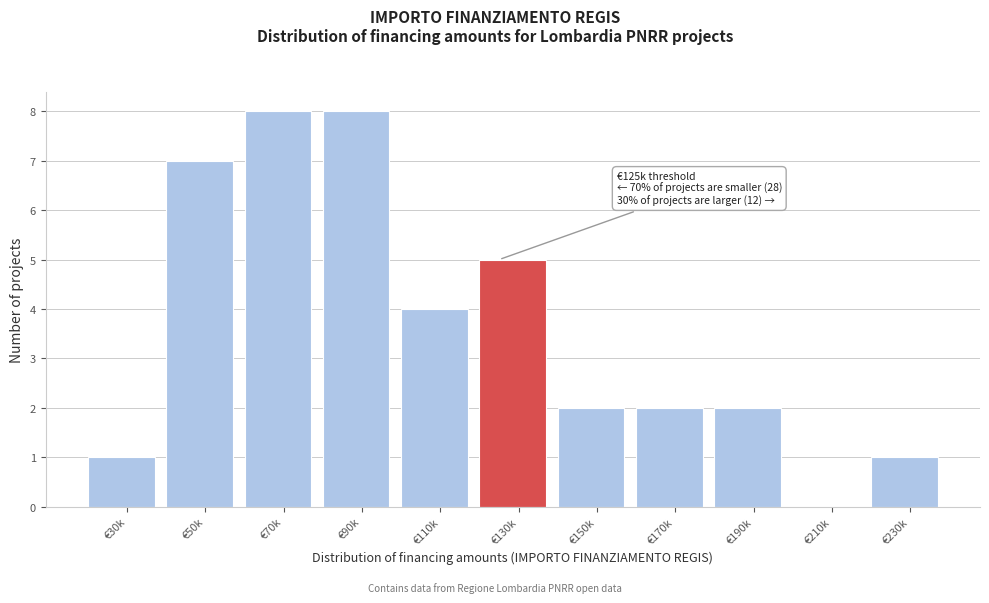

Reading right to left, extract all data points from this chart.

€230k=1	€210k=0	€190k=2	€170k=2	€150k=2	€130k=5	€110k=4	€90k=8	€70k=8	€50k=7	€30k=1